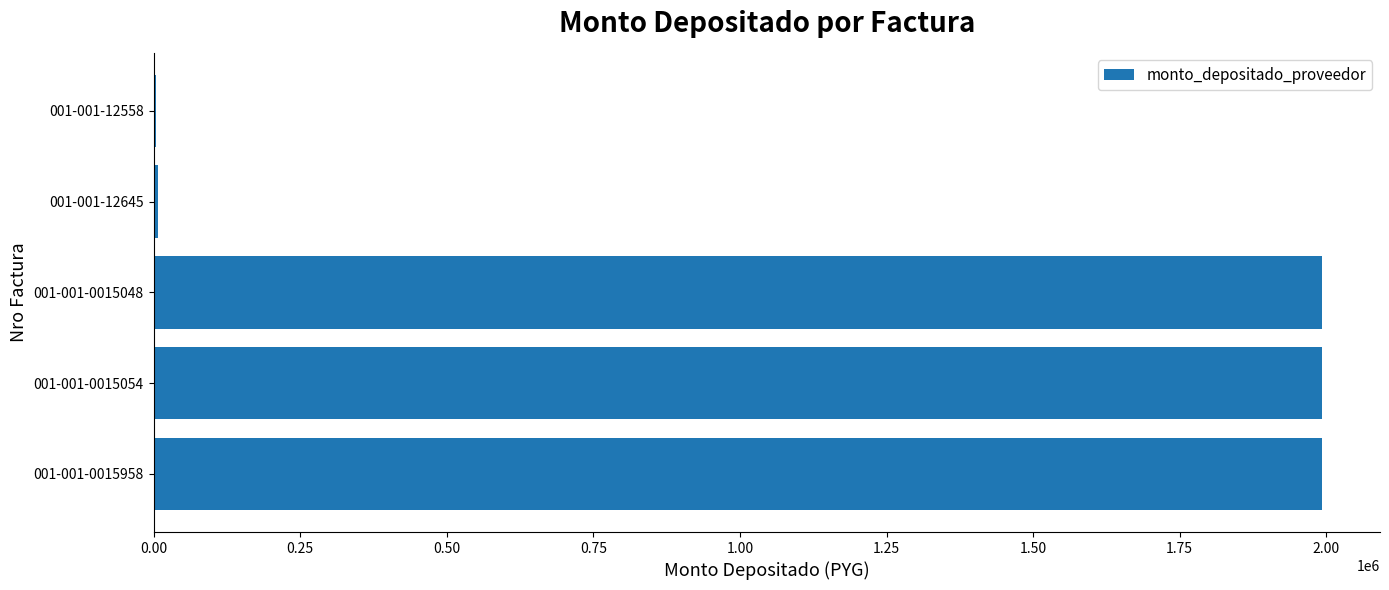

Is it true that the value at 001-001-0015054 is 522279?

False